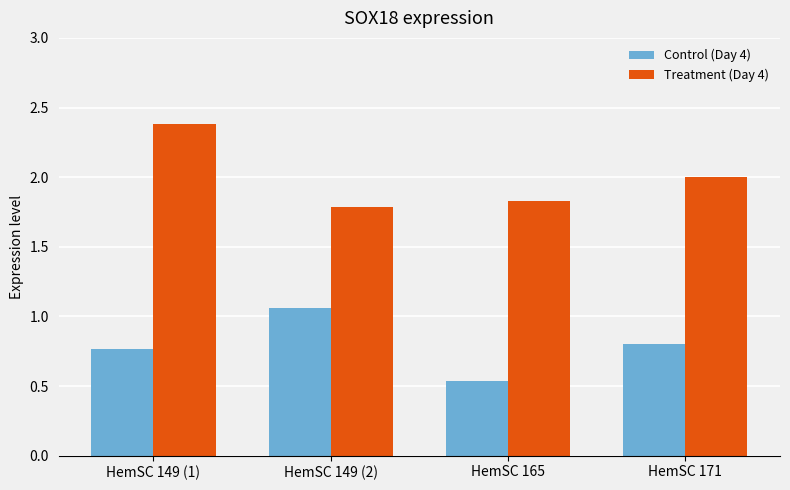

Is it true that Treatment (Day 4) equals 2.6 at HemSC 149 (2)?

False